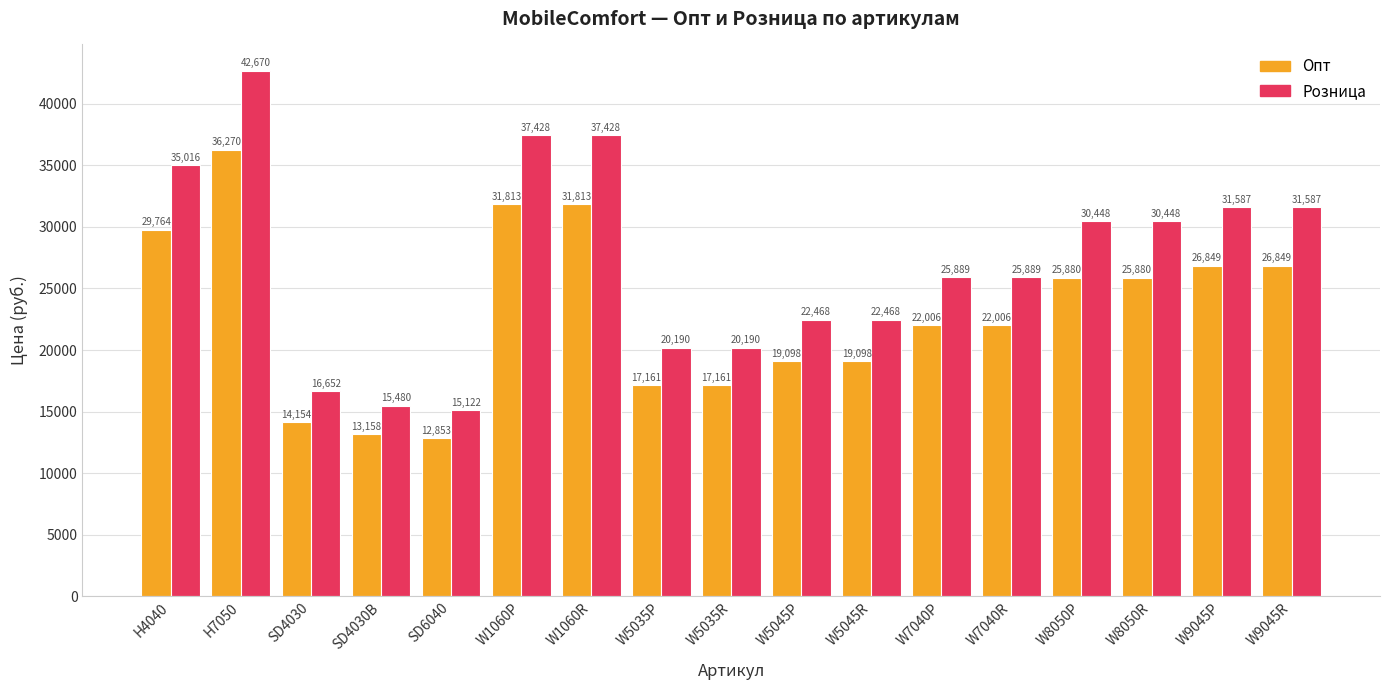

Is it true that Розница equals 22467.7 at W5045R?

True